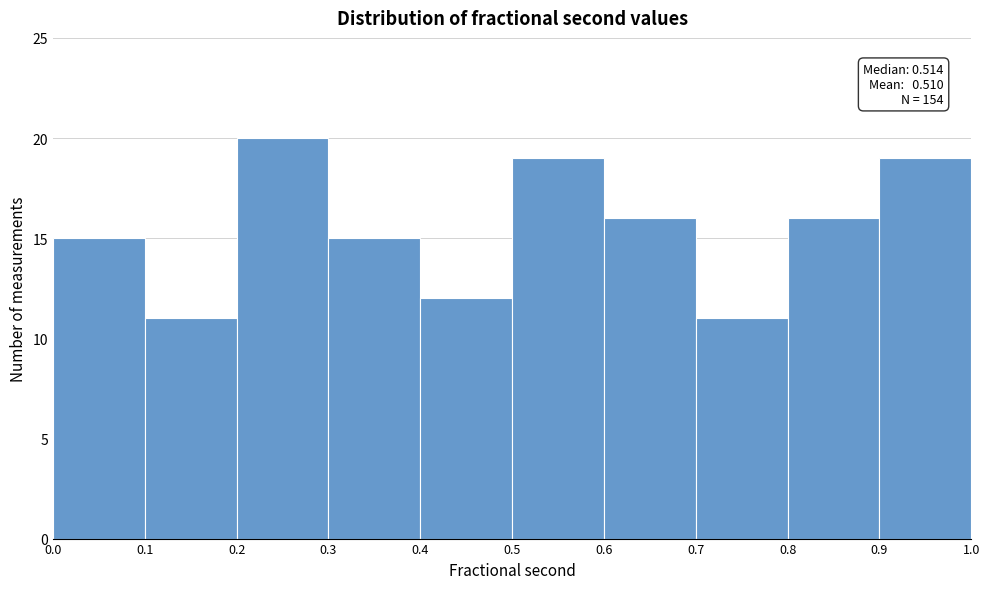

Which range on the x-axis has the tallest bar?

0.2 to 0.3